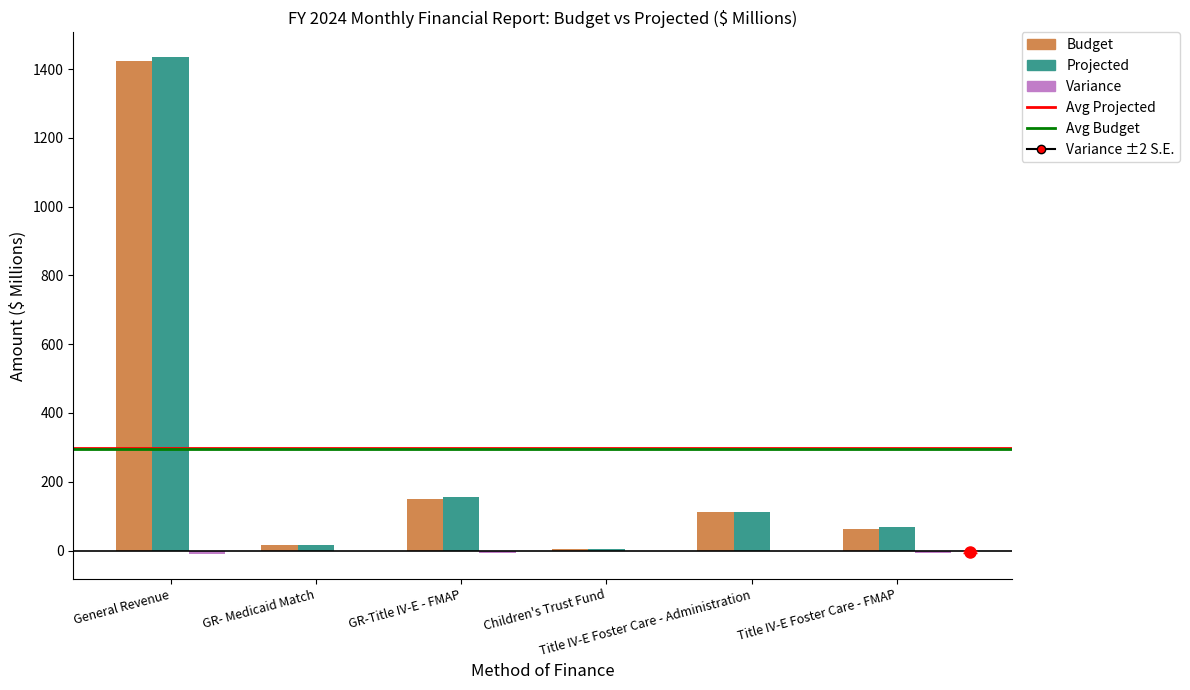

Count the number of data series in this chart.

3